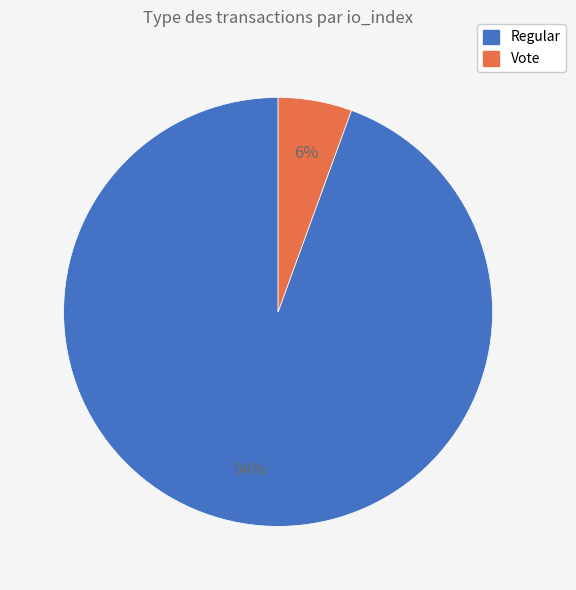

To the nearest percent, what percentage of the pie is Vote?

6%